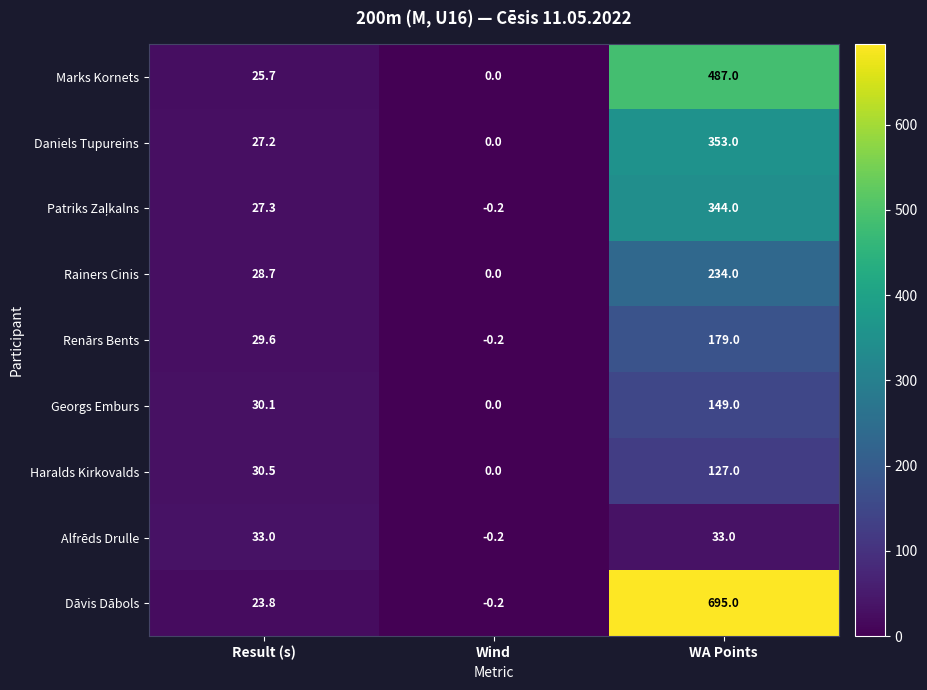

List the labels in order of Haralds Kirkovalds value, largest first.

WA Points, Result (s), Wind